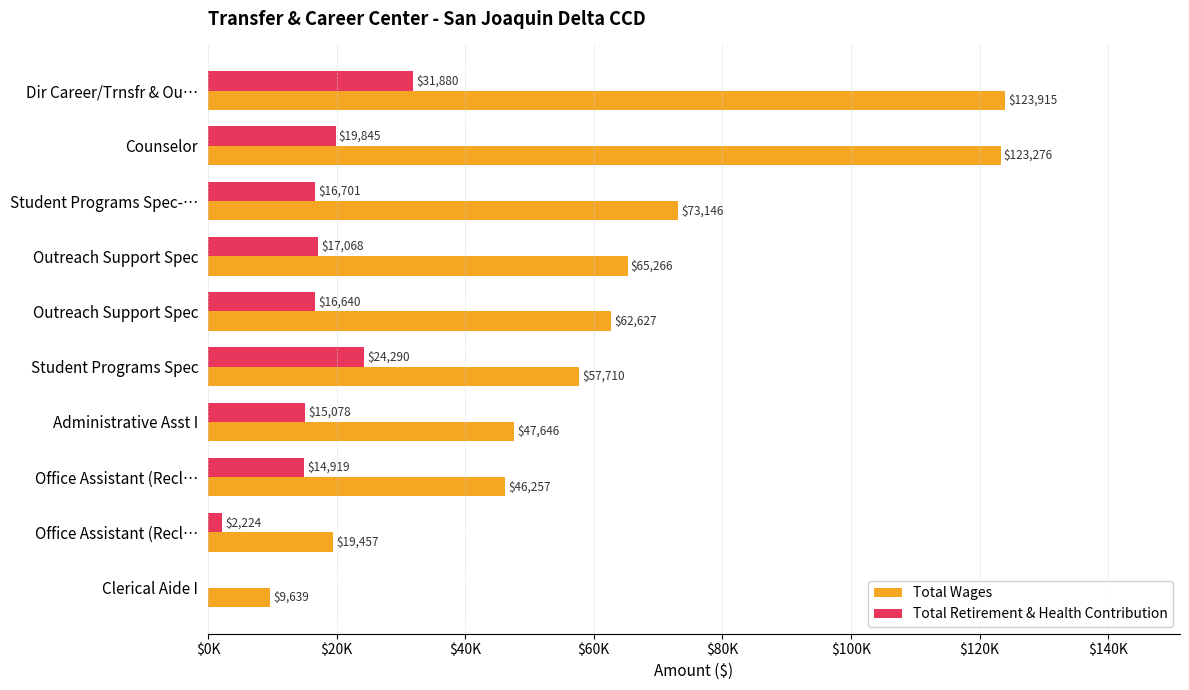

What are all the series names shown in the legend?

Total Wages, Total Retirement & Health Contribution